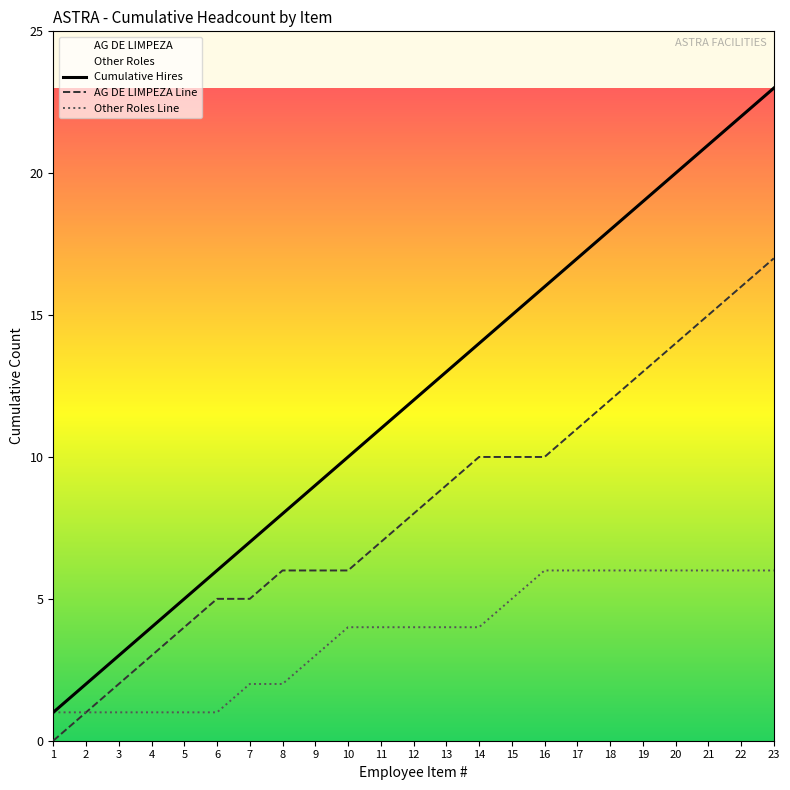

What are all the series names shown in the legend?

Cumulative Hires, AG DE LIMPEZA Line, Other Roles Line